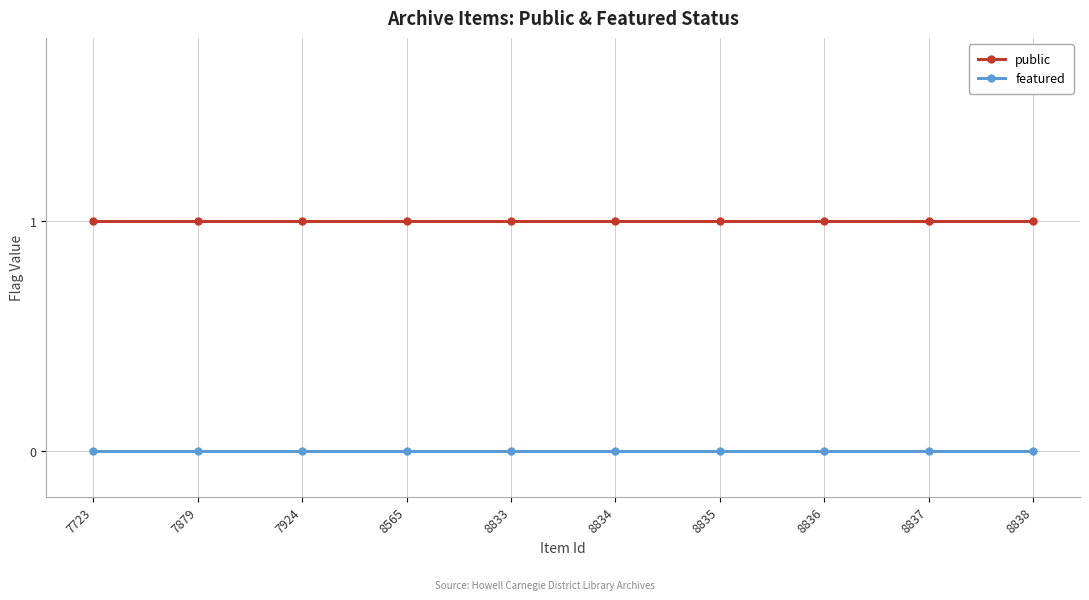

What are all the series names shown in the legend?

public, featured